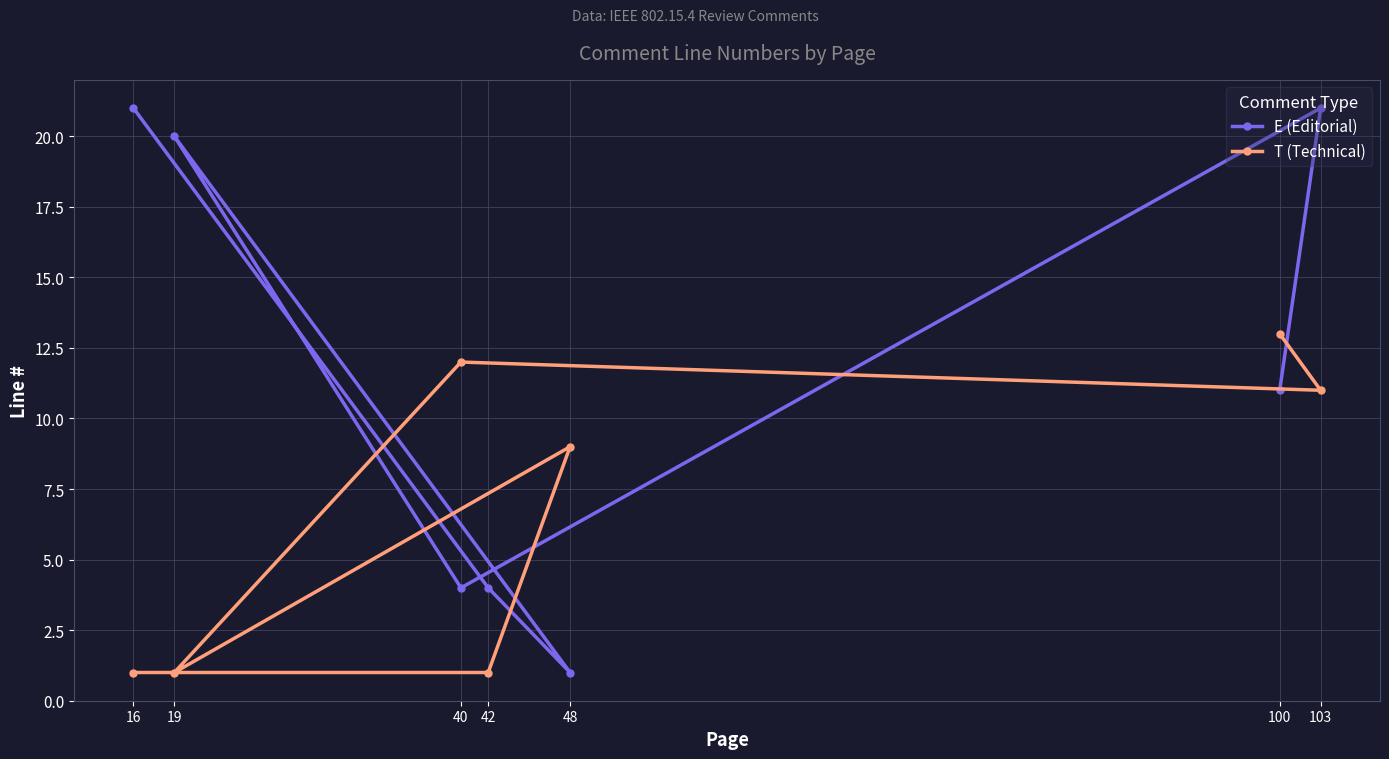

At which category is the sum across all series the highest?

103